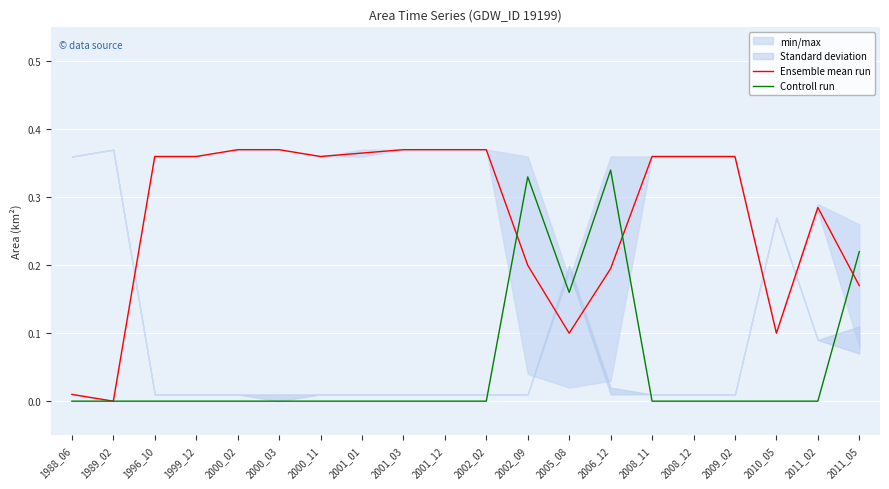

What is the difference between the Controll run values at 2005_08 and 1999_12?

0.2